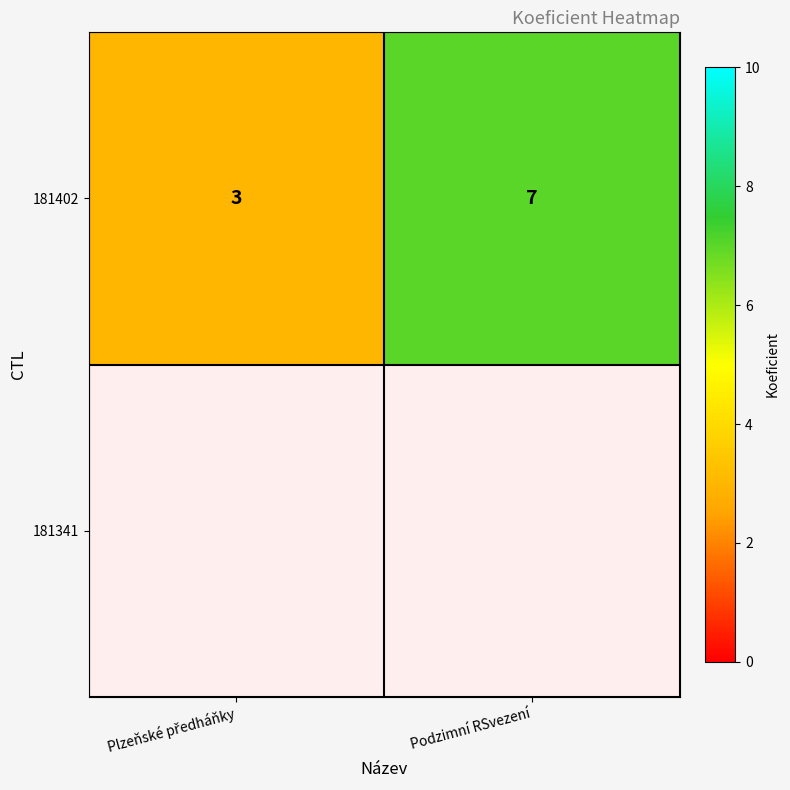

What is the sum of all values?

10